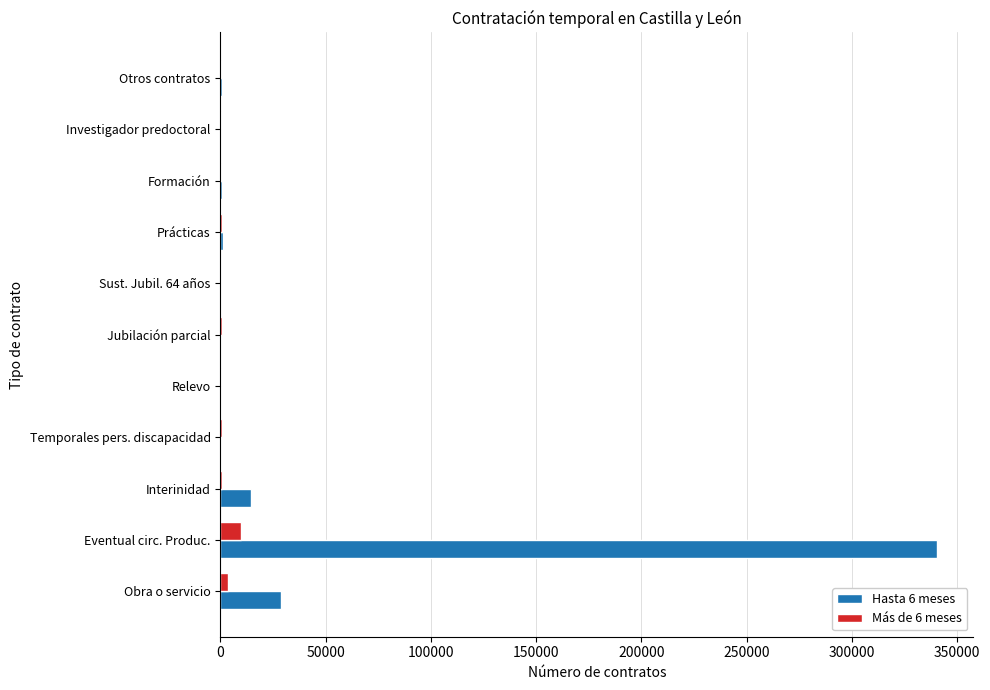

The Hasta 6 meses series shows 42543 at Obra o servicio. True or false?

False